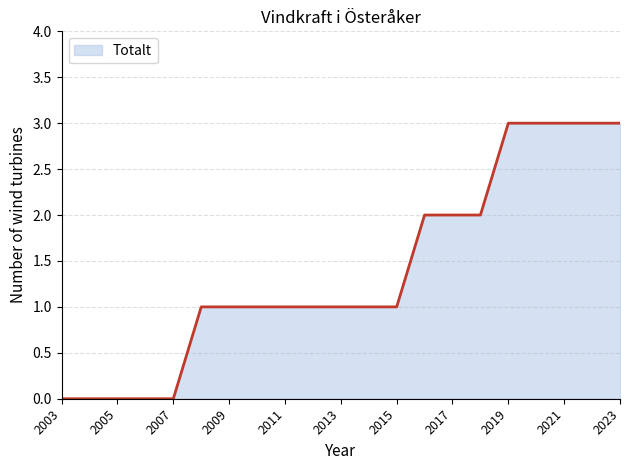

How many lines are shown in the chart?

1